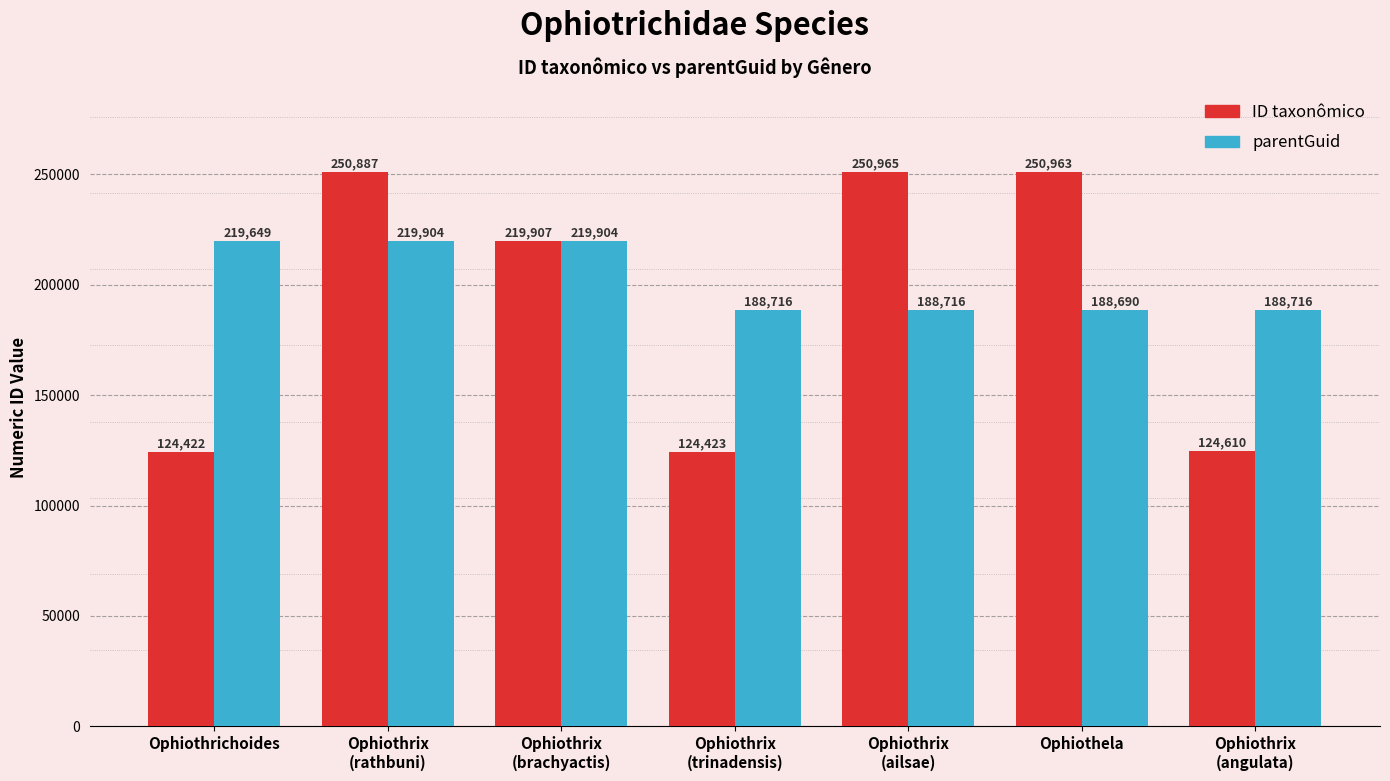

Does the chart contain any negative values?

No